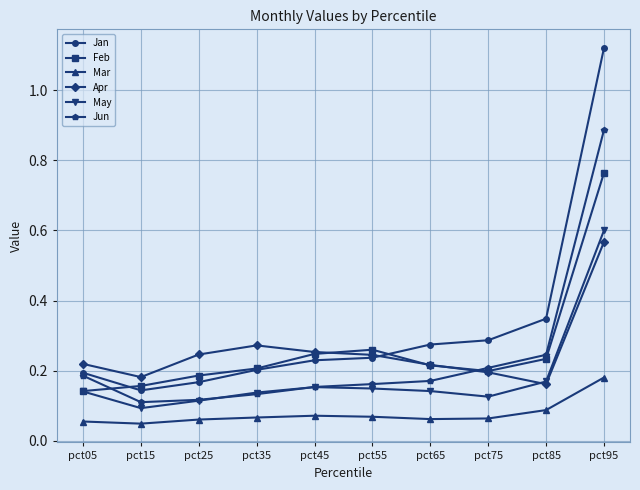

At how many categories does at least one series exceed 0?

10